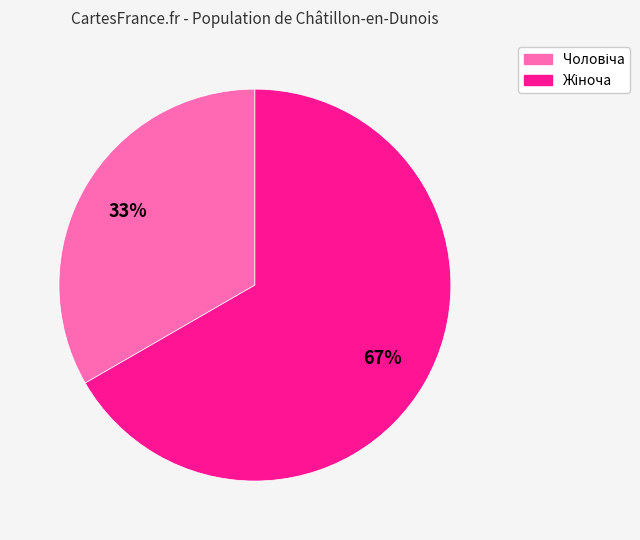

Is there a majority slice in this chart?

Yes